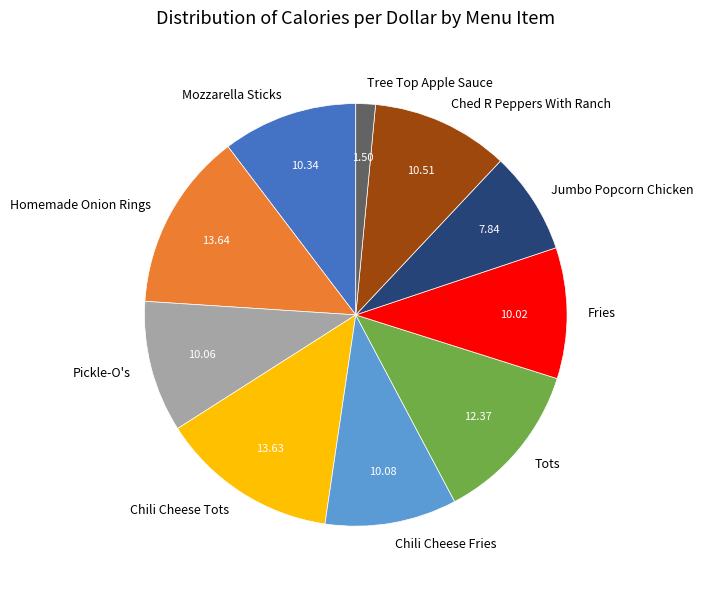

True or false: Chili Cheese Tots accounts for 27% of the total.

False